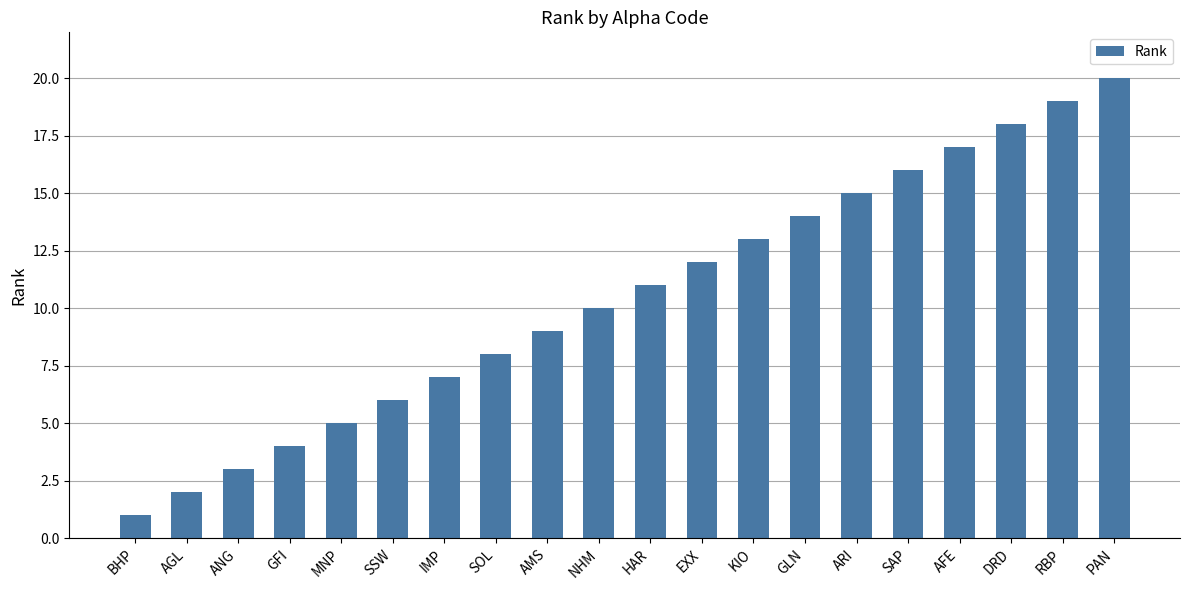

How many distinct data groups are displayed?

1